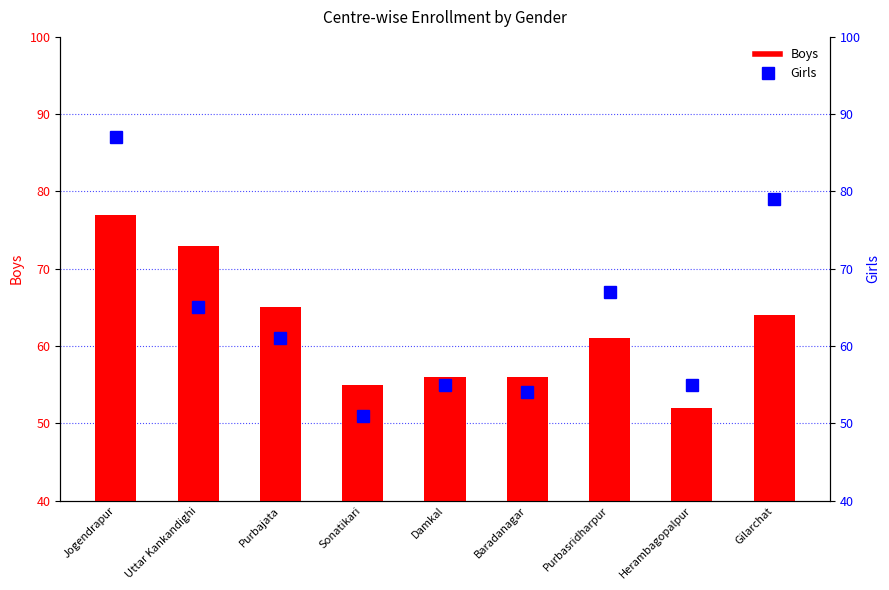

At how many categories does at least one series exceed 58?

5